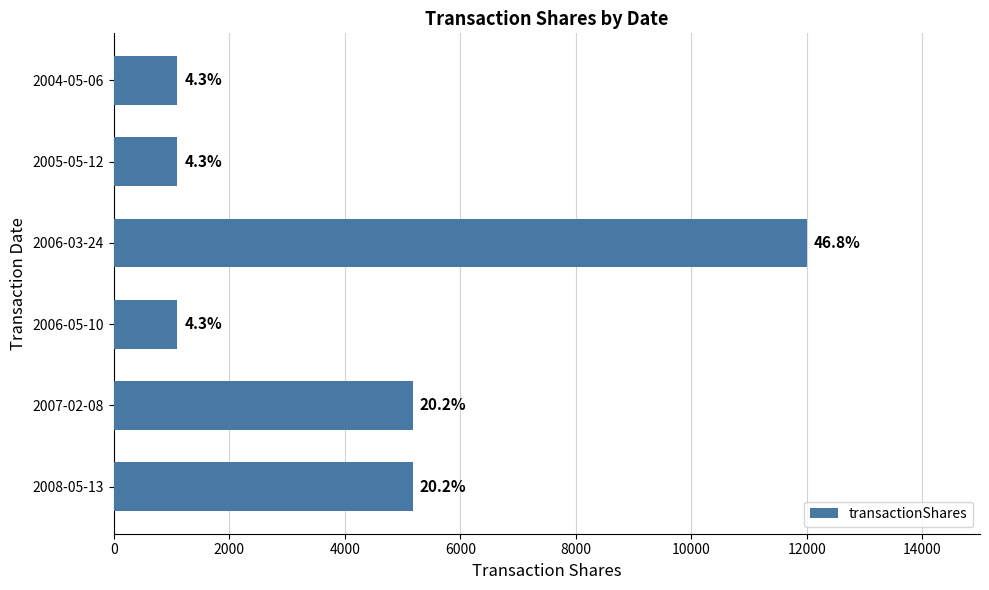

How many data points are above 5178?

1